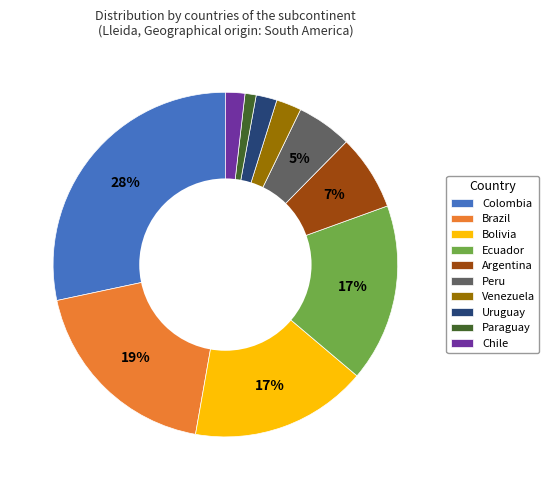

Do Venezuela and Colombia together represent more than half of the pie?

No